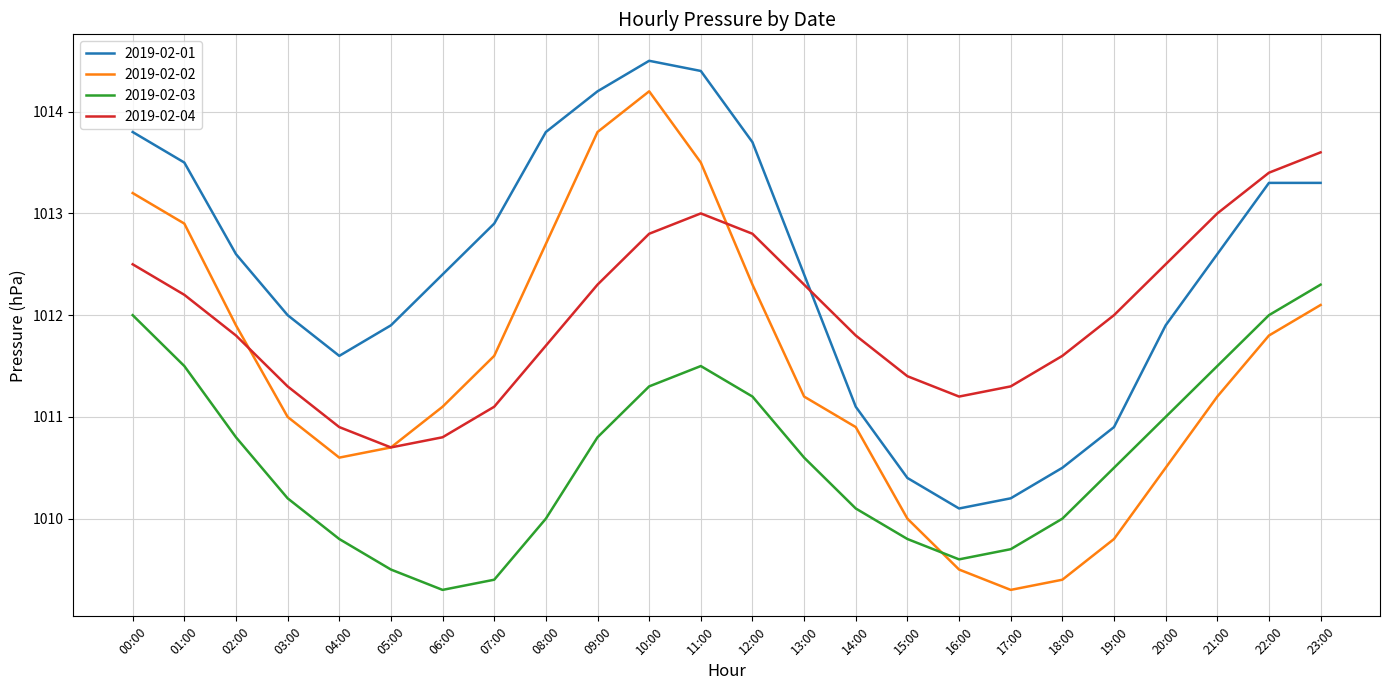

How many lines are shown in the chart?

4